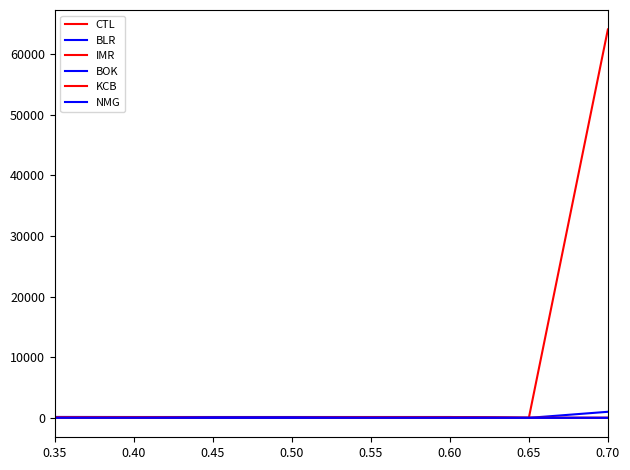

Reading right to left, list all the values displayed in this chart.

CTL: 0.70=64100.0	0.65=0.0	0.60=75.0	0.55=75.0	0.50=75.0	0.45=75.0	0.40=50.0	0.35=75.0
BLR: 0.70=1000.0	0.65=-1.0	0.60=140.0	0.55=139.0	0.50=139.0	0.45=139.0	0.40=139.0	0.35=150.0
IMR: 0.70=0.0	0.65=0.0	0.60=90.0	0.55=90.0	0.50=0.0	0.45=0.0	0.40=90.0	0.35=92.0
BOK: 0.70=0.0	0.65=0.0	0.60=27.0	0.55=27.0	0.50=0.0	0.45=0.0	0.40=26.5	0.35=28.9
KCB: 0.70=0.0	0.65=0.0	0.60=37.0	0.55=37.0	0.50=0.0	0.45=0.0	0.40=33.0	0.35=37.0
NMG: 0.70=0.0	0.65=0.0	0.60=12.0	0.55=12.0	0.50=0.0	0.45=0.0	0.40=12.0	0.35=12.0